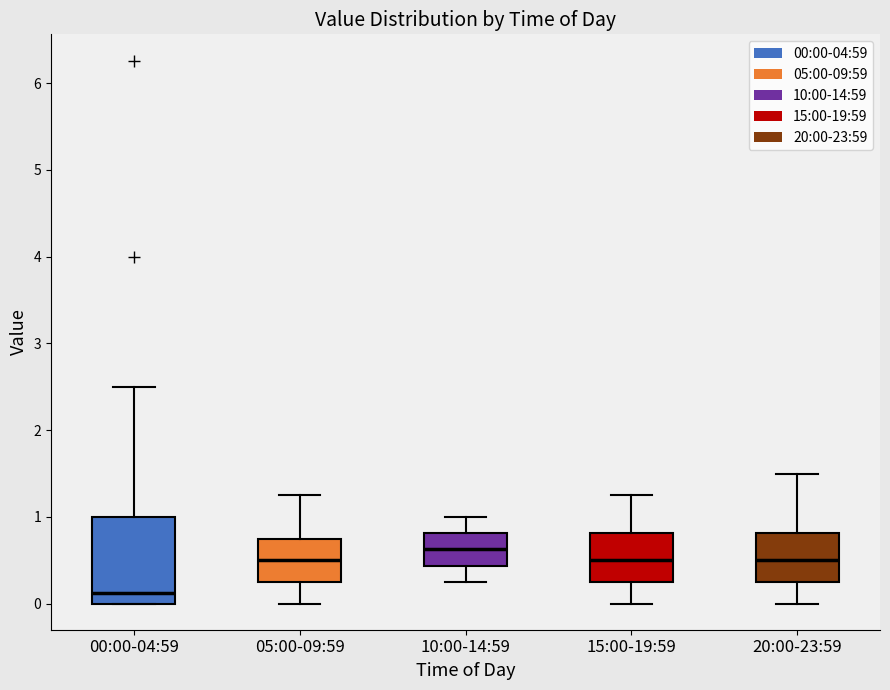

Which box is the tallest, from its lower edge to its upper edge?

00:00-04:59